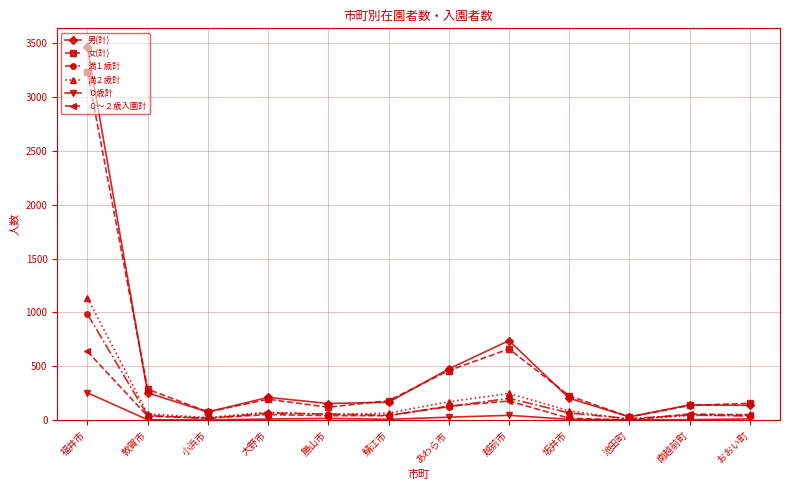

Which category has the highest value across all series?

福井市